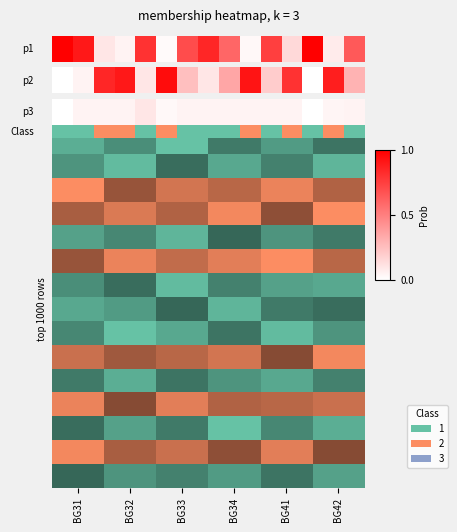

Which category has the lowest value across all series?

BG31